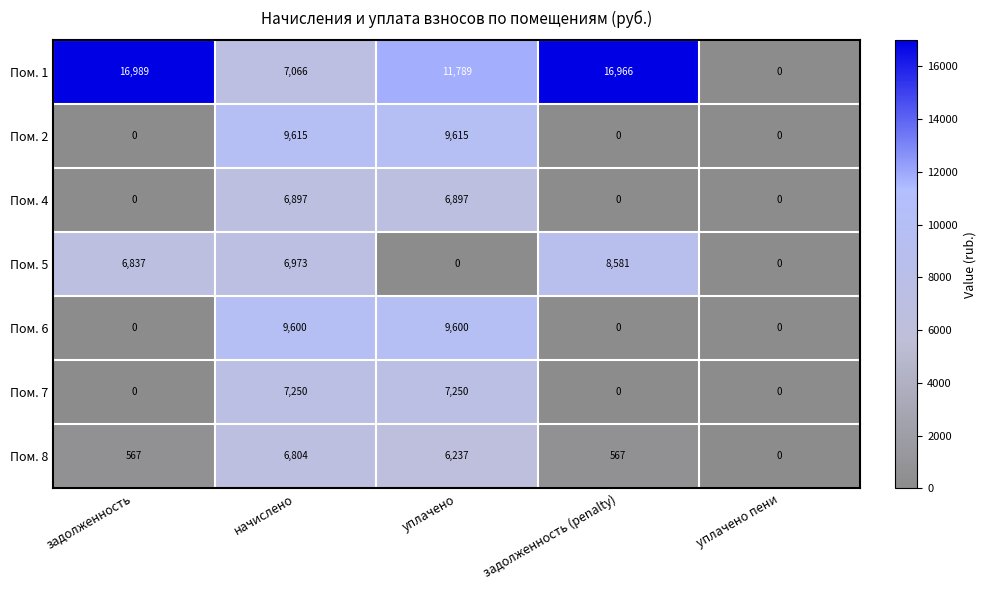

What is the difference between the Пом. 2 values at задолженность (penalty) and уплачено?

9615